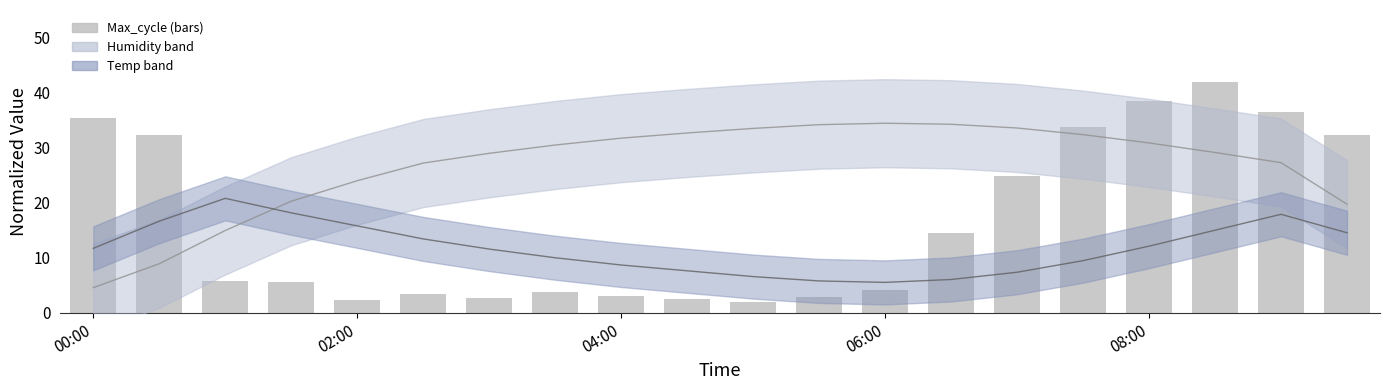

At which category is the sum across all series the highest?

17